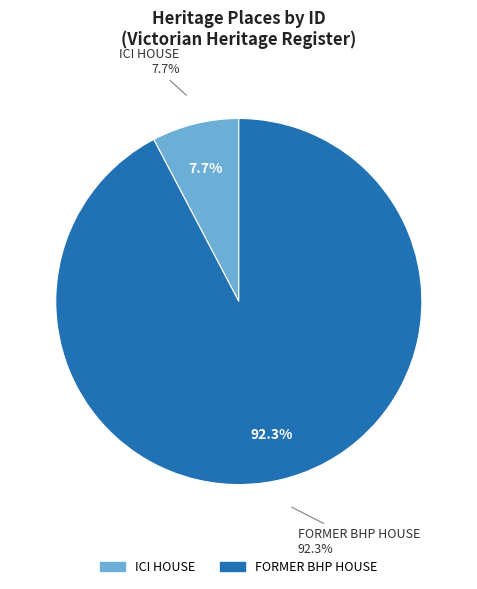

How many segments does this pie chart have?

2